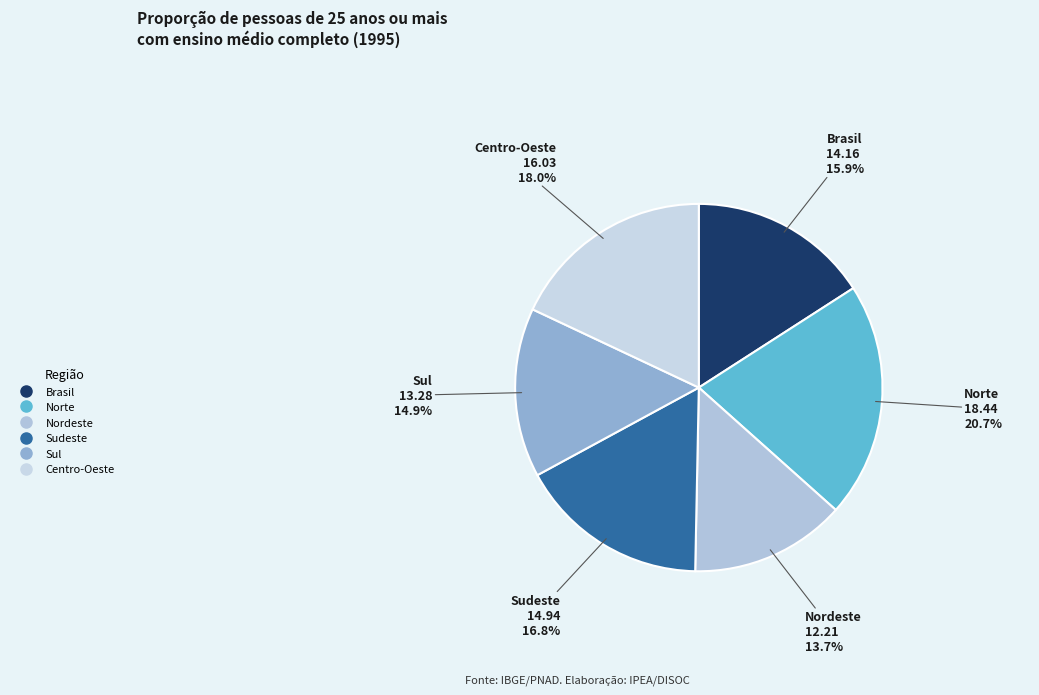

Count the number of slices in the pie.

6